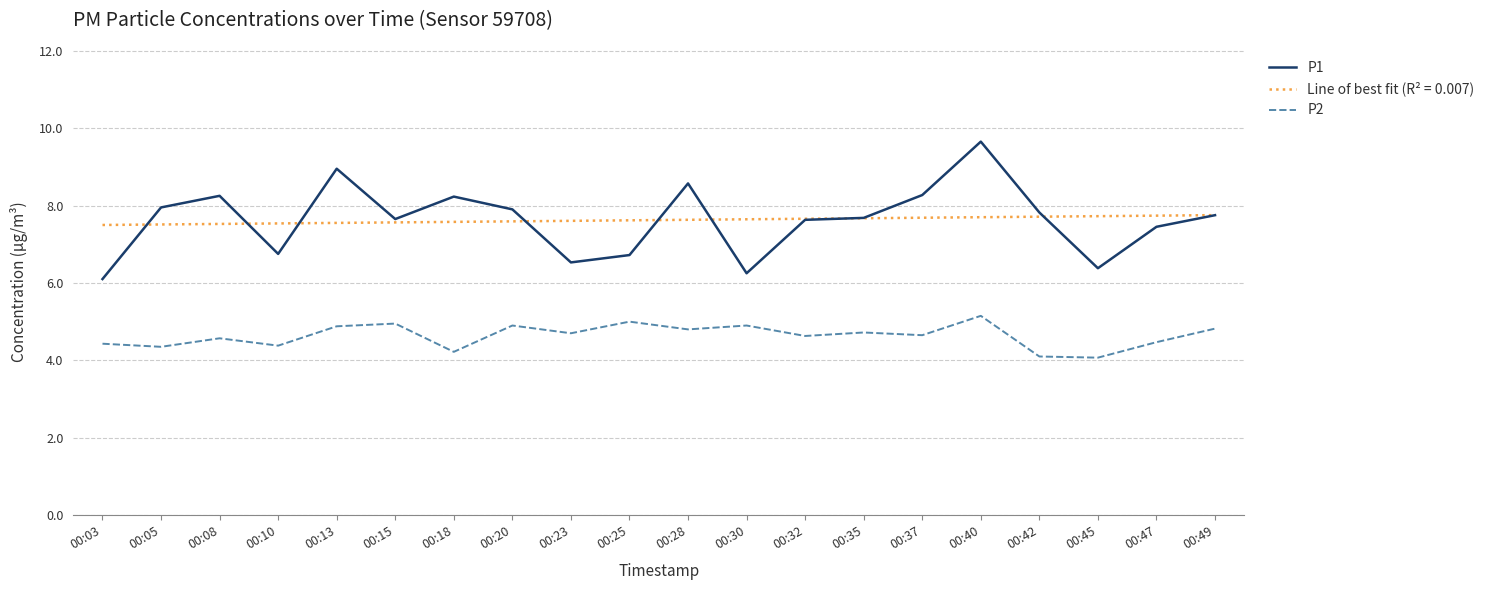

How many values in the P1 series are below 7?

6